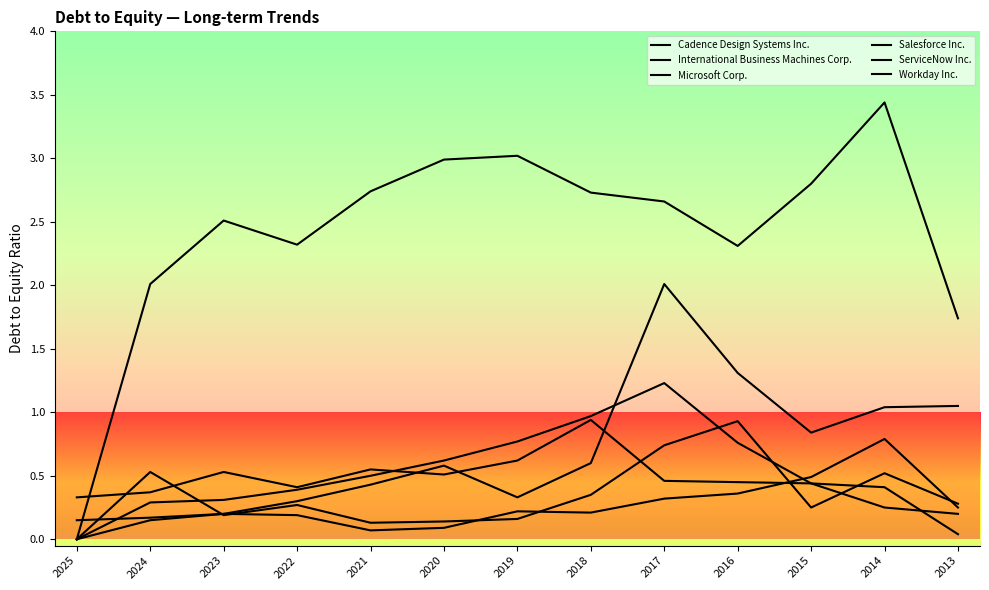

How many lines are shown in the chart?

6